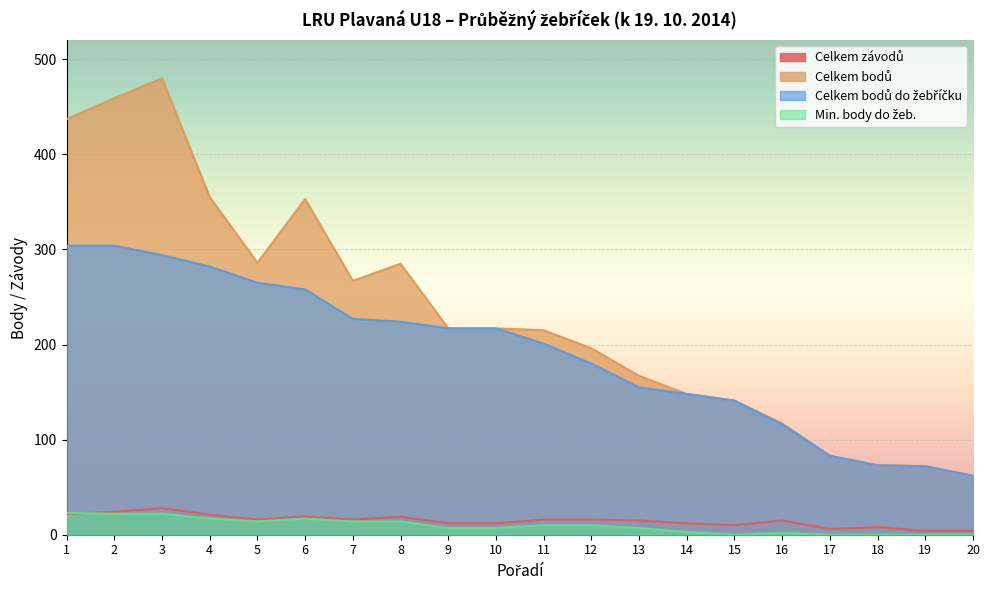

True or false: Min. body do žeb. and Celkem bodů intersect in this chart.

False